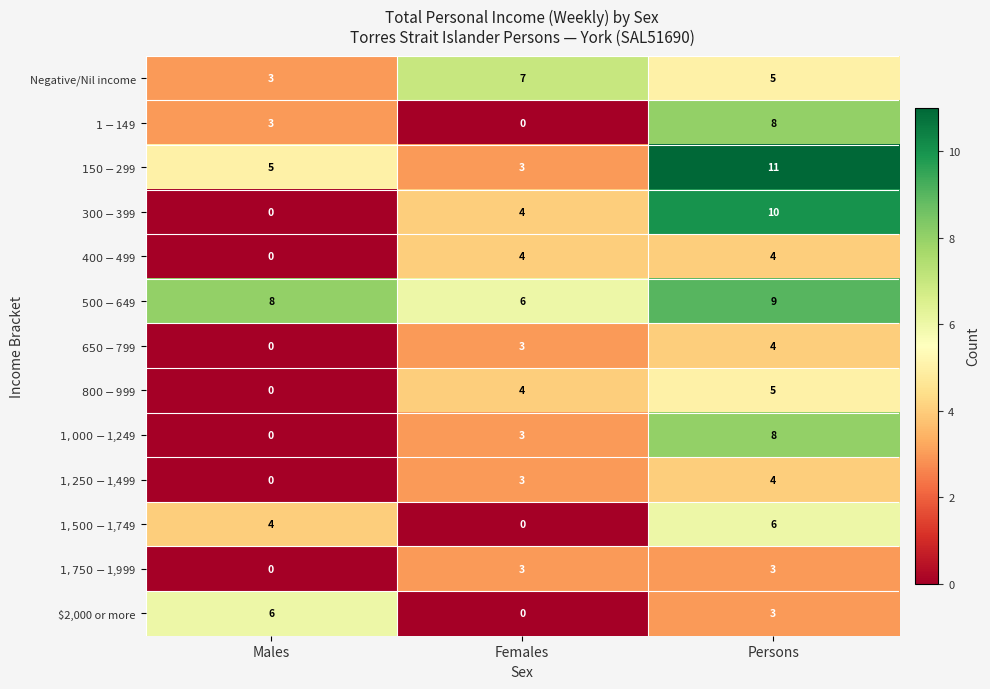

Which label corresponds to the largest value in the chart?

Persons